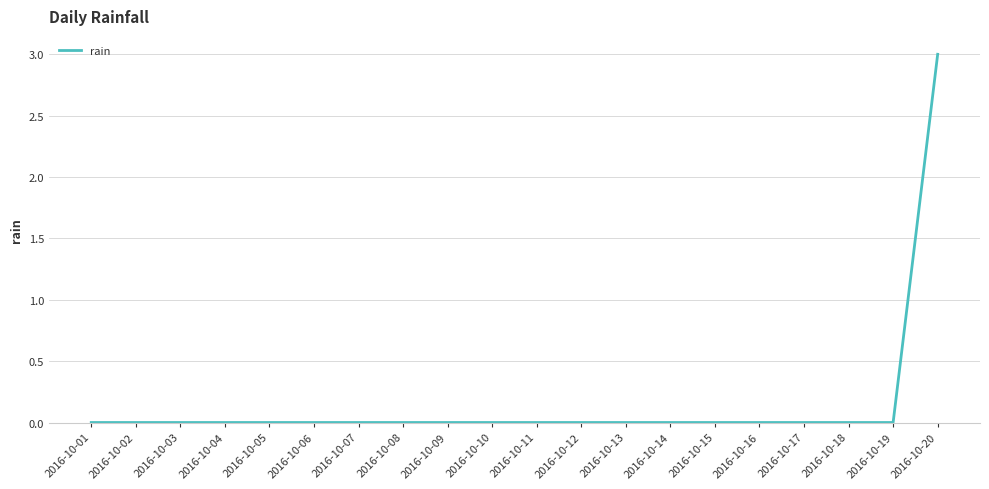

The value at 2016-10-12 is -2. True or false?

False